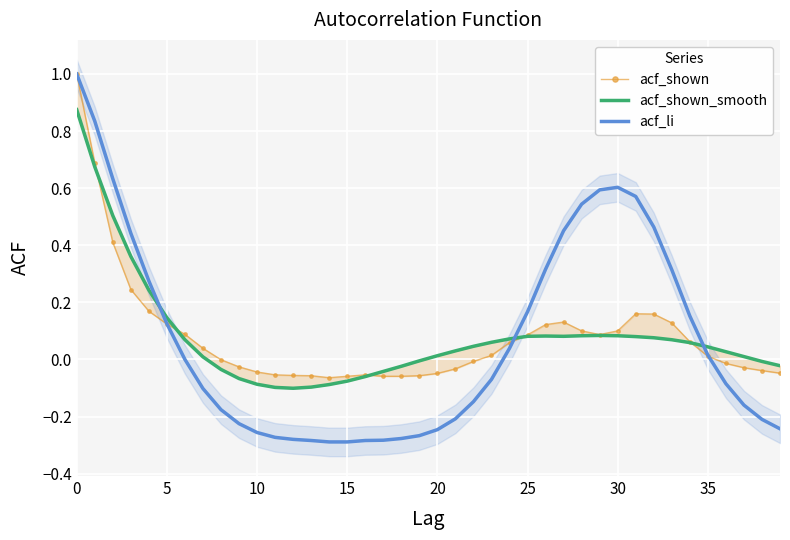

True or false: acf_li has a value of -0.5 at 10.

False